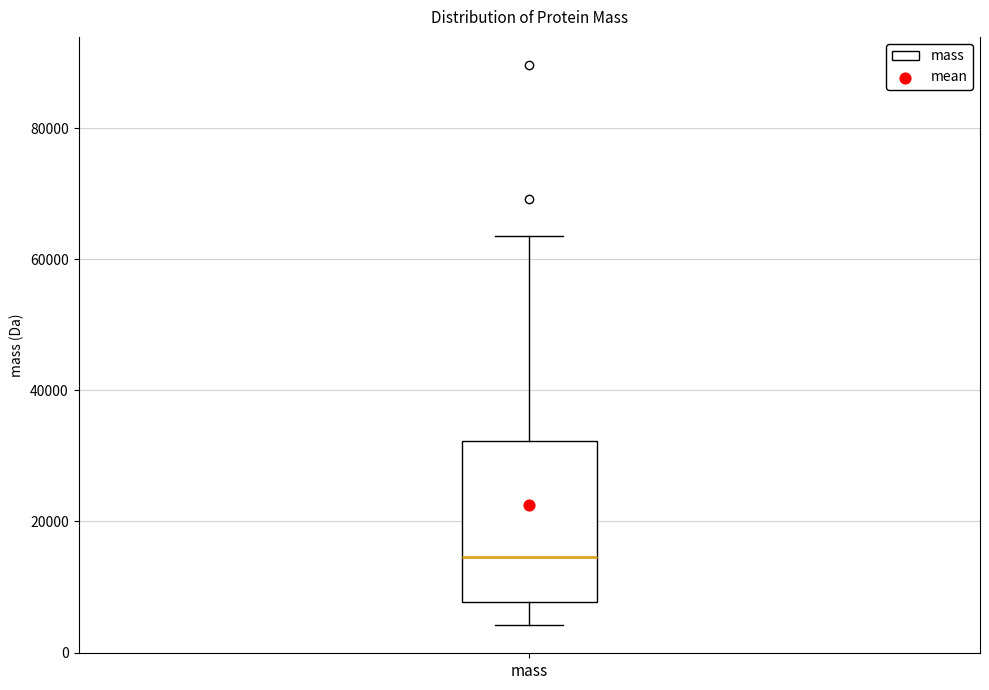

Read this box plot against the y-axis: the position of the median line, the range covered by the box, and the ends of both whiskers. The values are not printed on the chart, so give them approximately, as read against the axis.

median 14000, box 8000 to 32000, whiskers 4000 to 64000